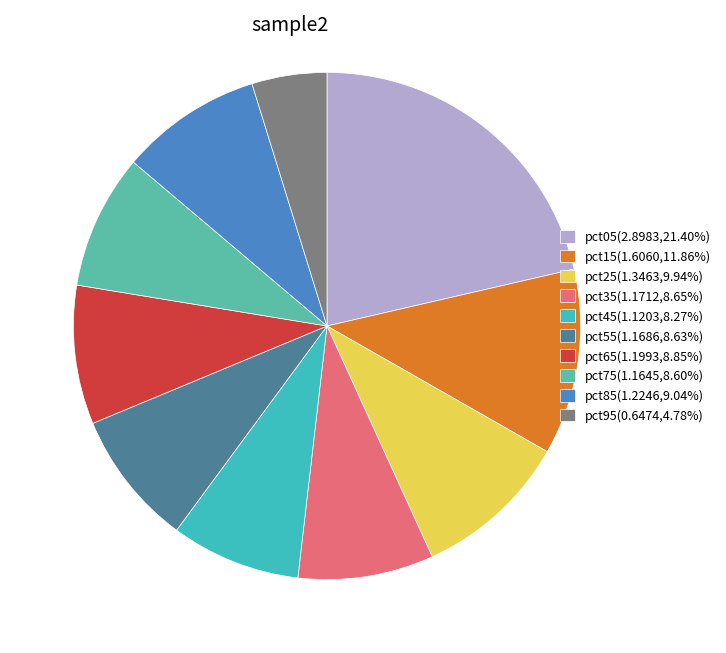

Combined, what portion of the pie is pct95 and pct75?

13.4%